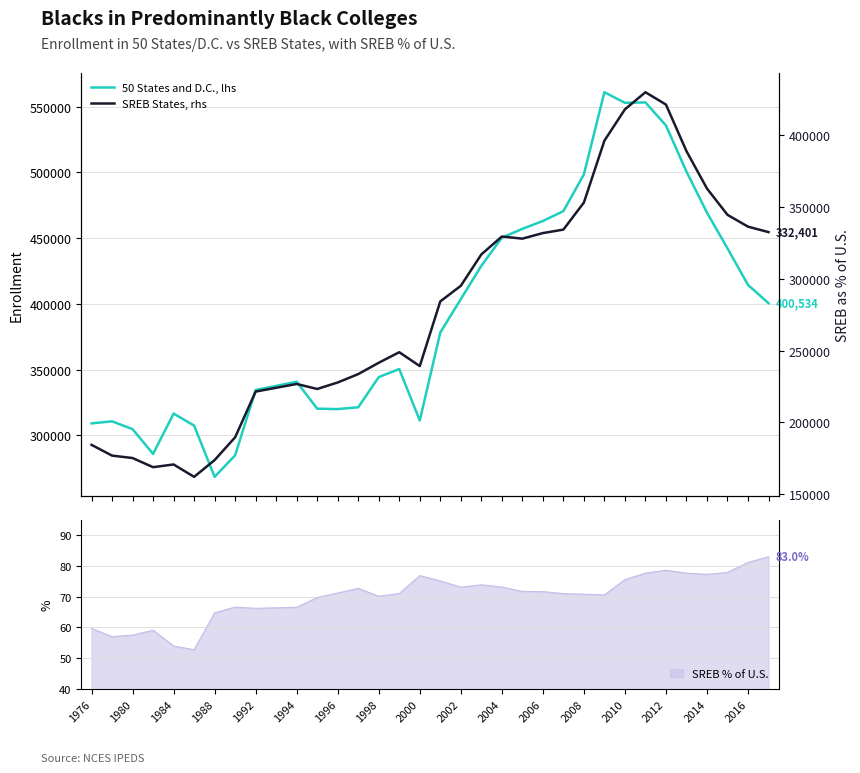

What is the minimum value shown in the chart?

162201.0